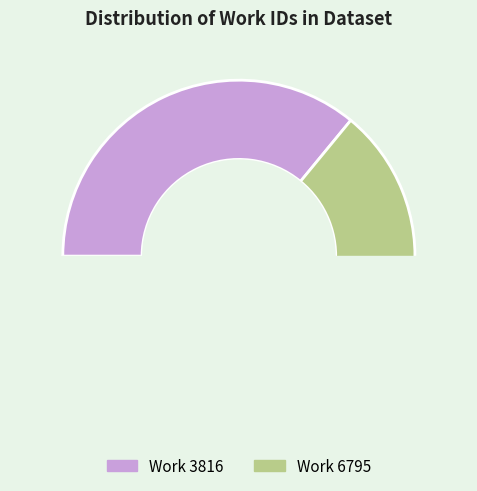

Is there a majority slice in this chart?

Yes